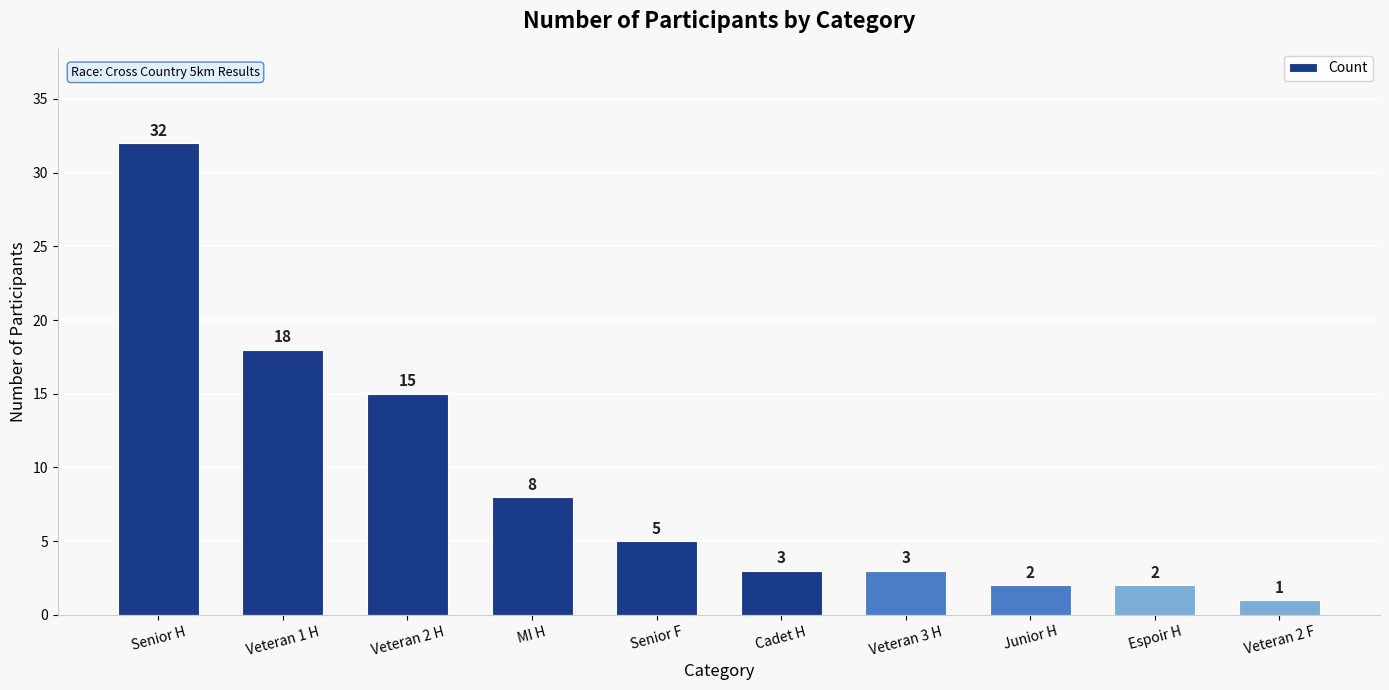

What is the maximum value shown in the chart?

32